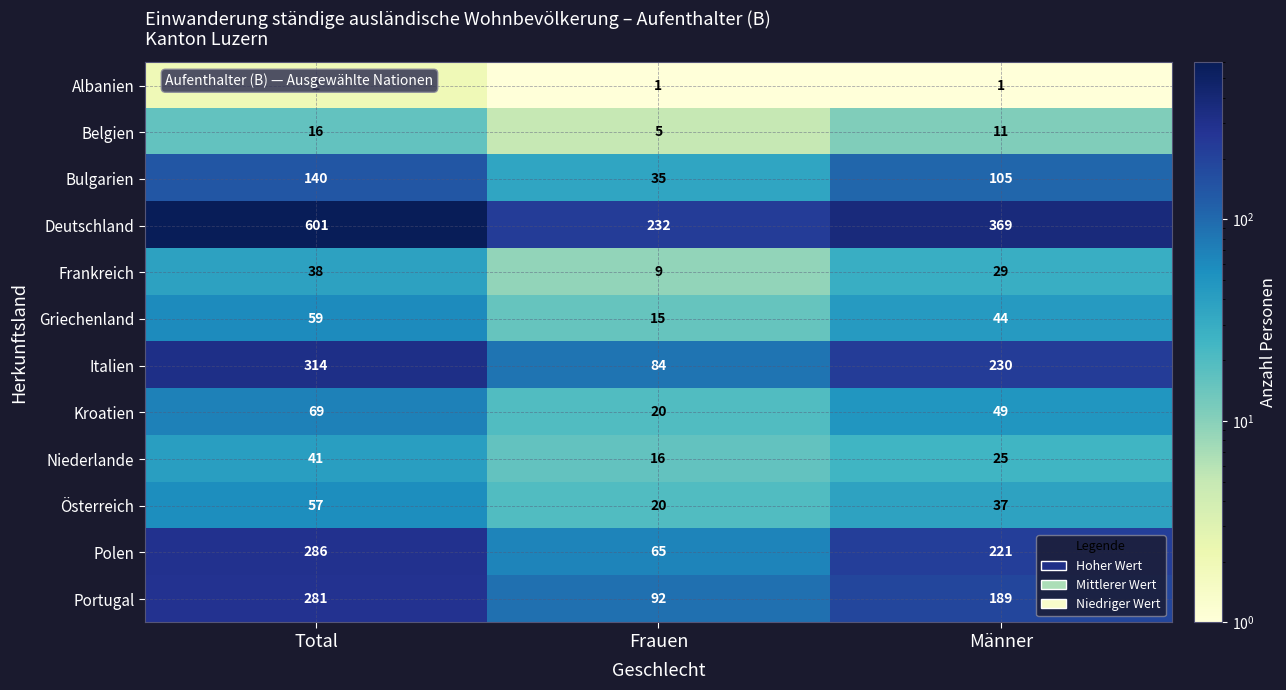

What is the spread (max minus min) of values at Männer?

368